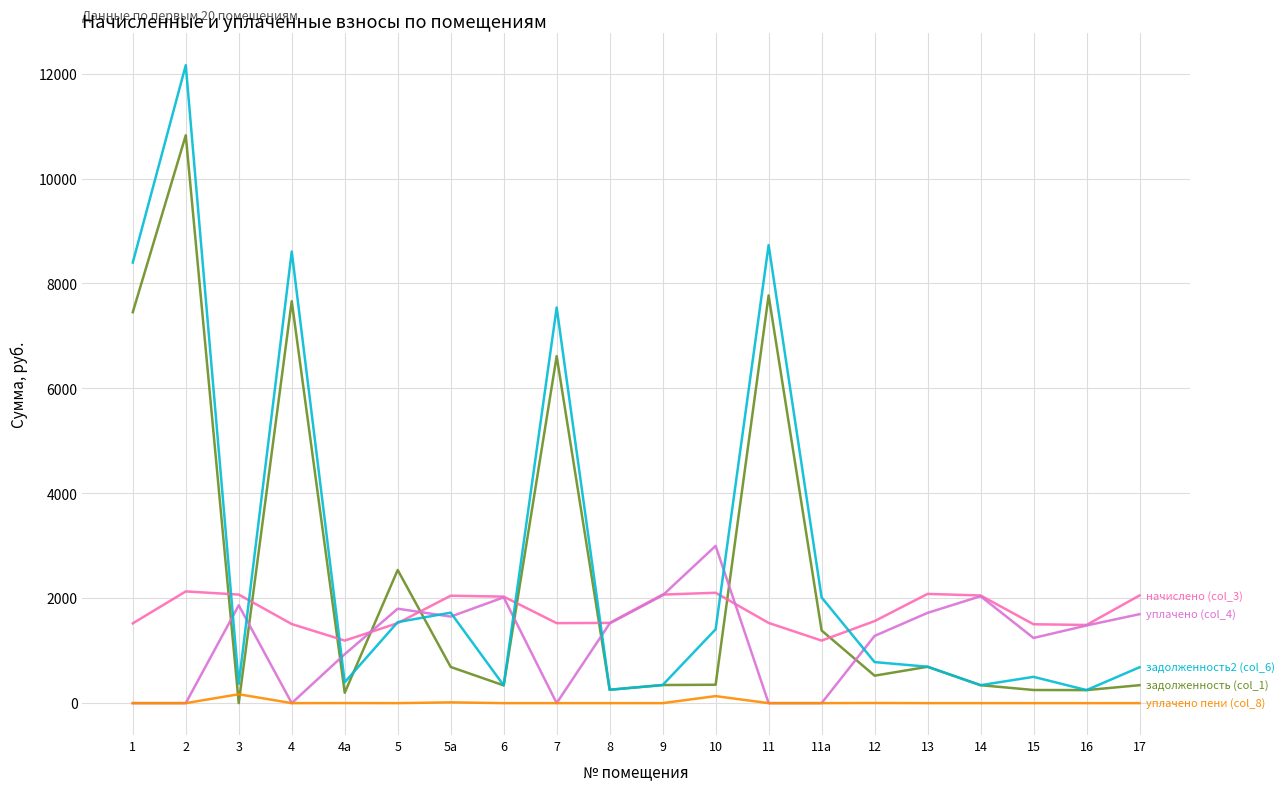

What is the spread (max minus min) of values at 17?

2052.0